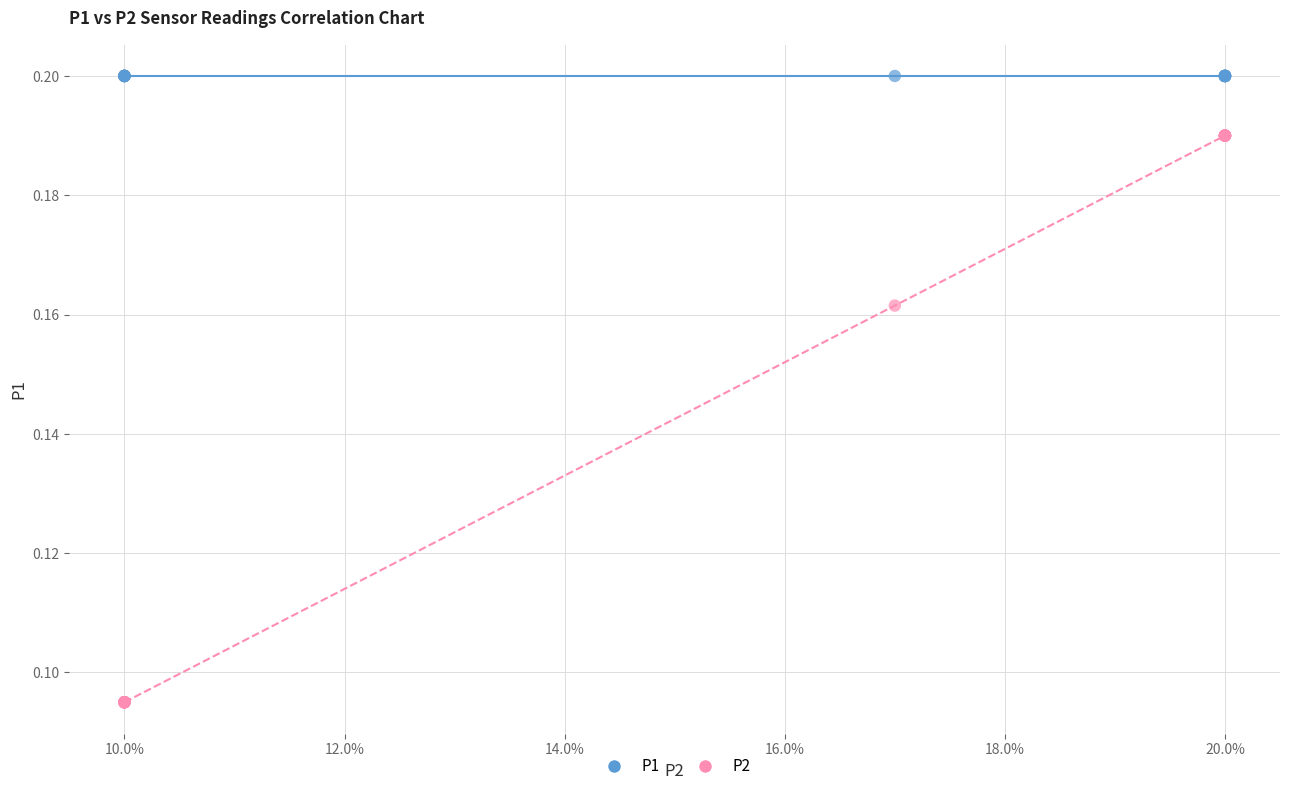

Which series contains the lowest Y value?

P2